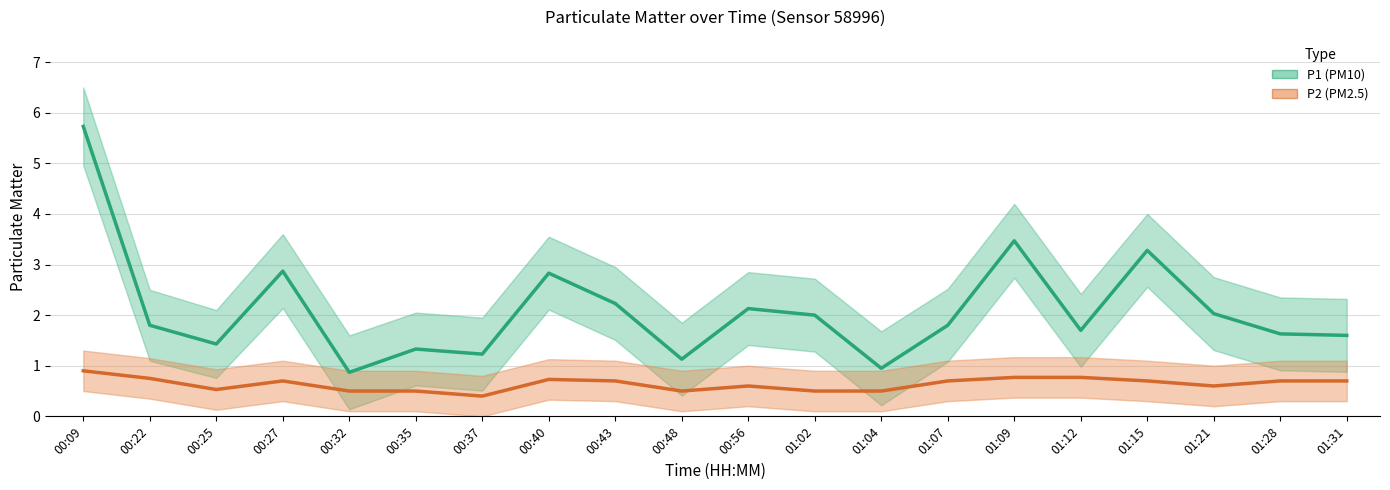

Reading left to right, list all the values displayed in this chart.

P1 (PM10): 00:09=5.7	00:22=1.8	00:25=1.4	00:27=2.9	00:32=0.9	00:35=1.3	00:37=1.2	00:40=2.8	00:43=2.2	00:48=1.1	00:56=2.1	01:02=2.0	01:04=0.9	01:07=1.8	01:09=3.5	01:12=1.7	01:15=3.3	01:21=2.0	01:28=1.6	01:31=1.6
P2 (PM2.5): 00:09=0.9	00:22=0.8	00:25=0.5	00:27=0.7	00:32=0.5	00:35=0.5	00:37=0.4	00:40=0.7	00:43=0.7	00:48=0.5	00:56=0.6	01:02=0.5	01:04=0.5	01:07=0.7	01:09=0.8	01:12=0.8	01:15=0.7	01:21=0.6	01:28=0.7	01:31=0.7